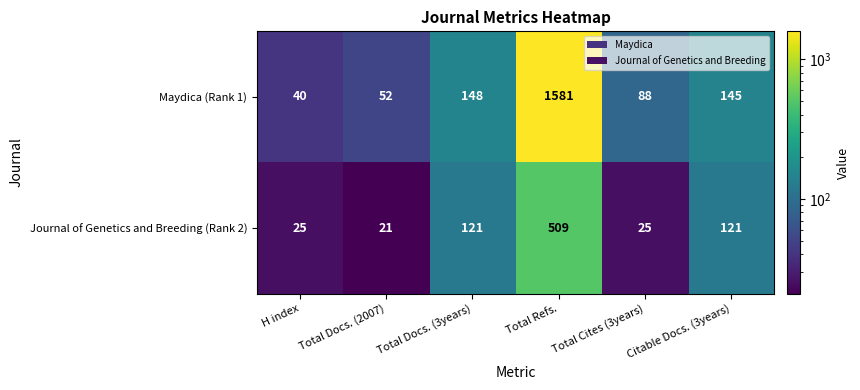

What is the average value of the Maydica (Rank 1) series?

342